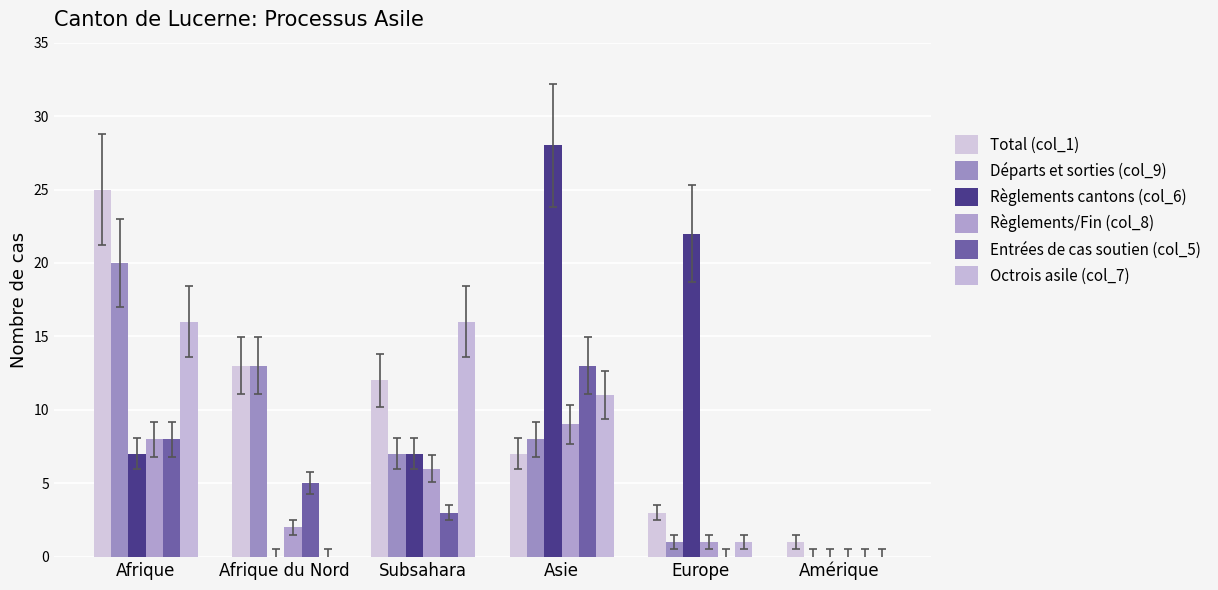

Are the bars grouped side by side (vs. stacked)?

Yes